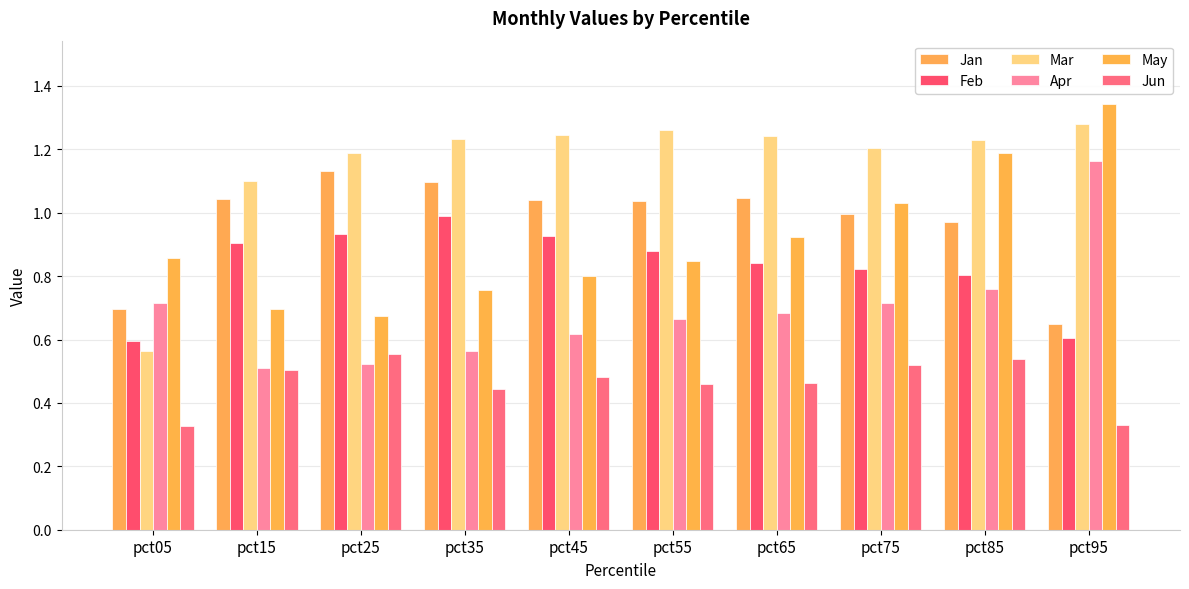

At which category is the sum across all series the highest?

pct85